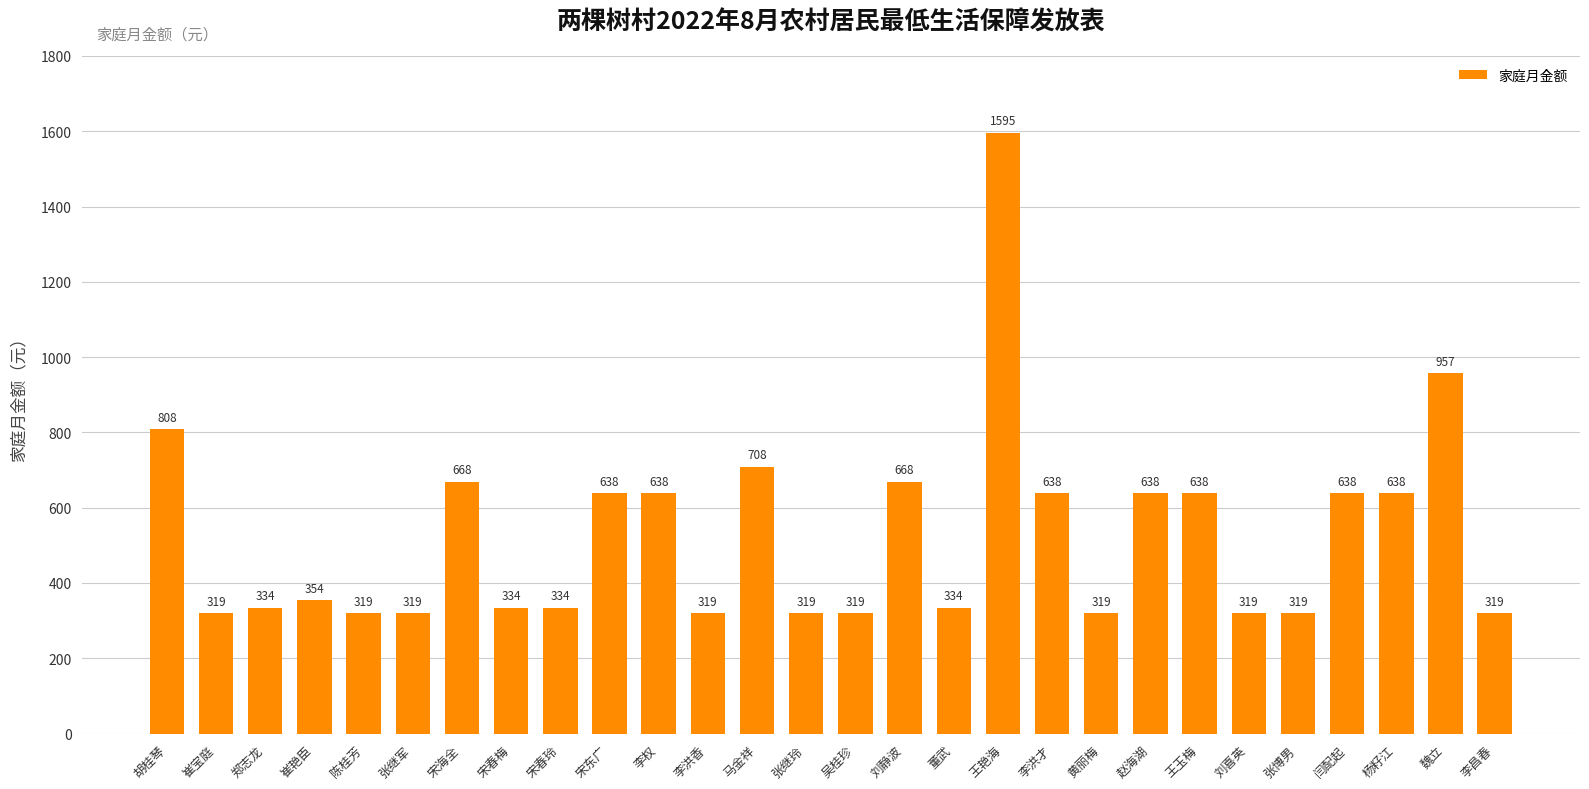

What is the maximum value shown in the chart?

1595